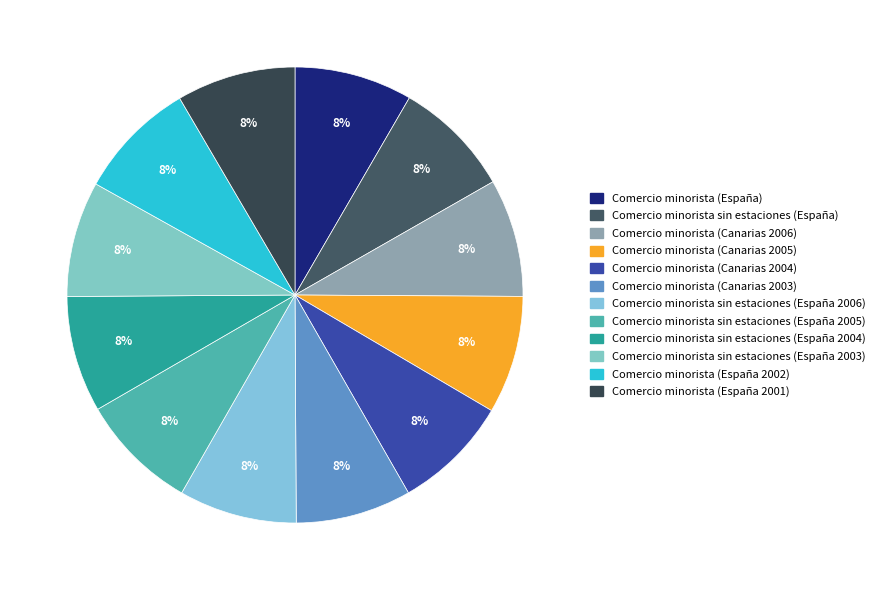

How many segments does this pie chart have?

12